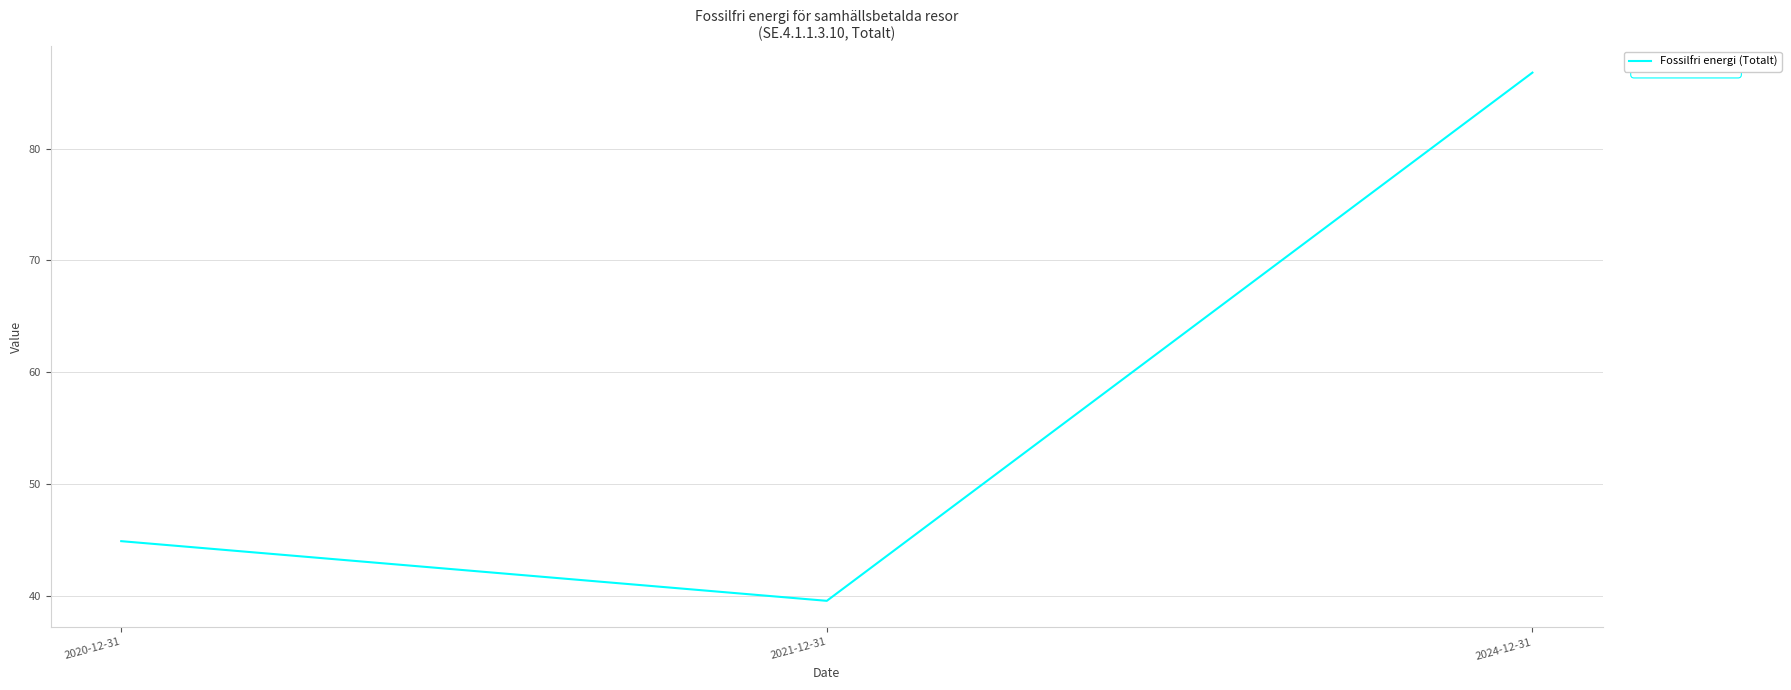

What is the difference between the values at 2021-12-31 and 2024-12-31?

47.2